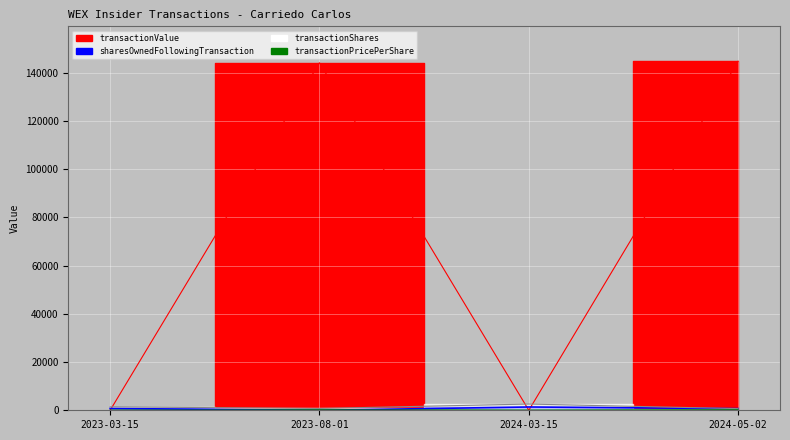

The value of transactionValue at 2024-03-15 is 0.0. True or false?

True